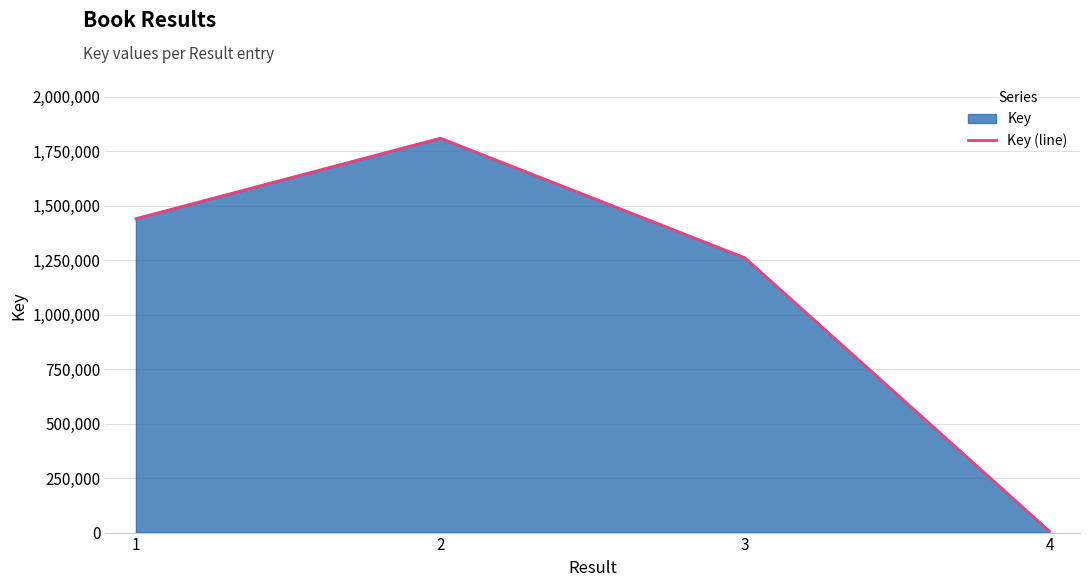

The value at 1 is 1440818. True or false?

True